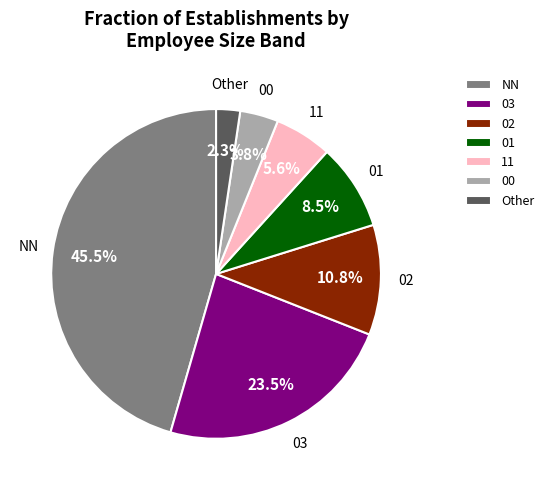

To the nearest percent, what percentage of the pie is 11?

6%